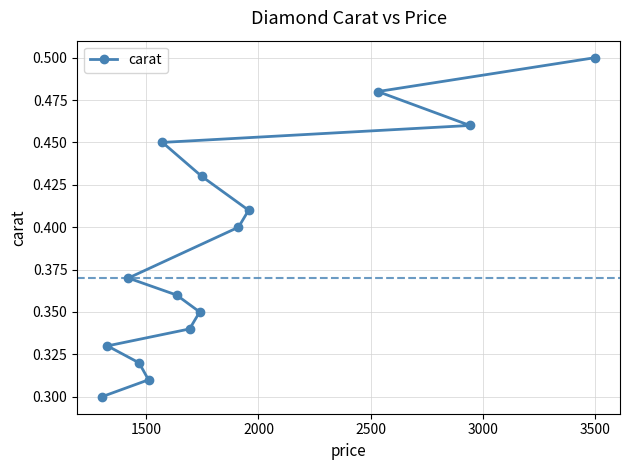

Reading right to left, extract all data points from this chart.

0.5	0.5	0.5	0.5	0.4	0.4	0.4	0.4	0.4	0.3	0.3	0.3	0.3	0.3	0.3